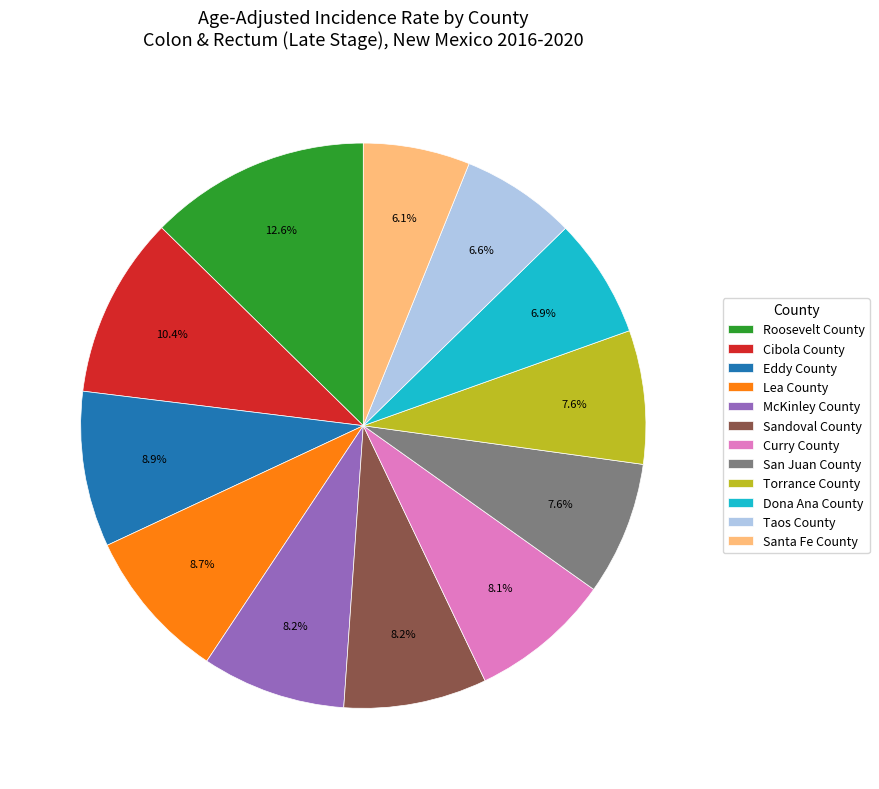

What percentage is NOT represented by Santa Fe County?

93.9%